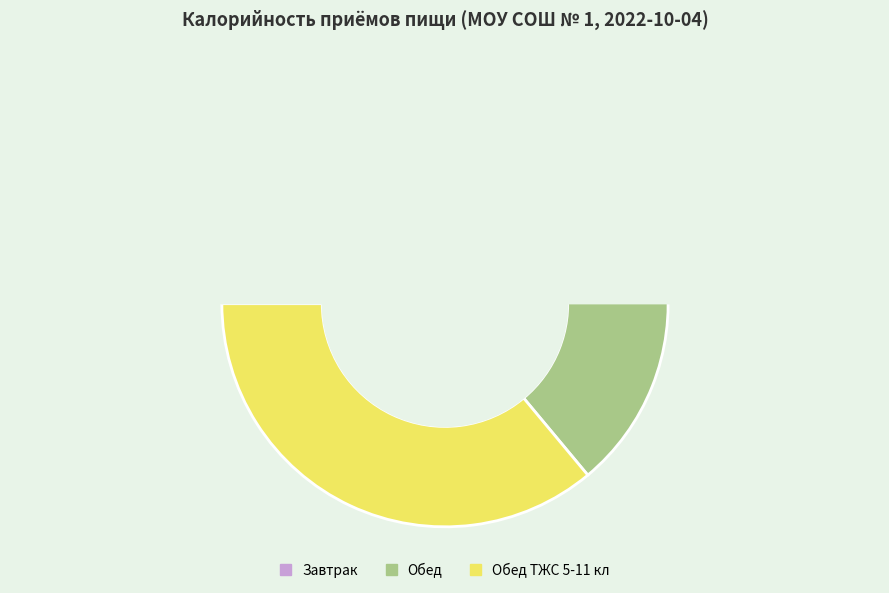

Combined, do Обед and Завтрак account for over 50%?

Yes